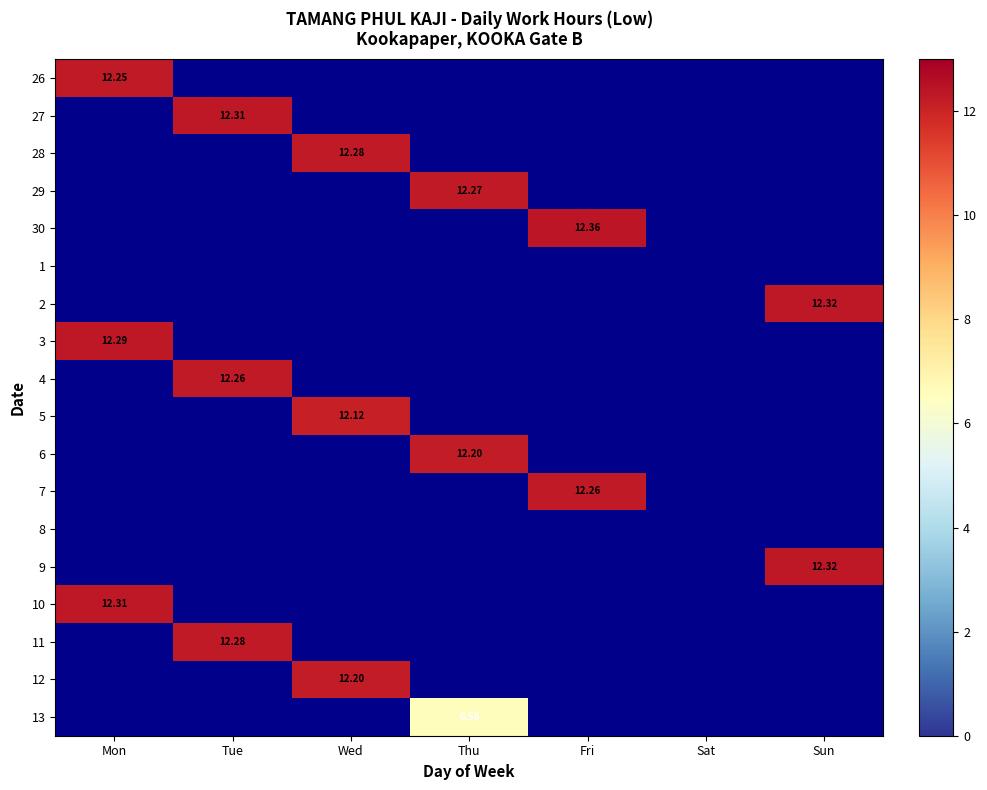

Between Fri and Wed, which is larger?

Wed